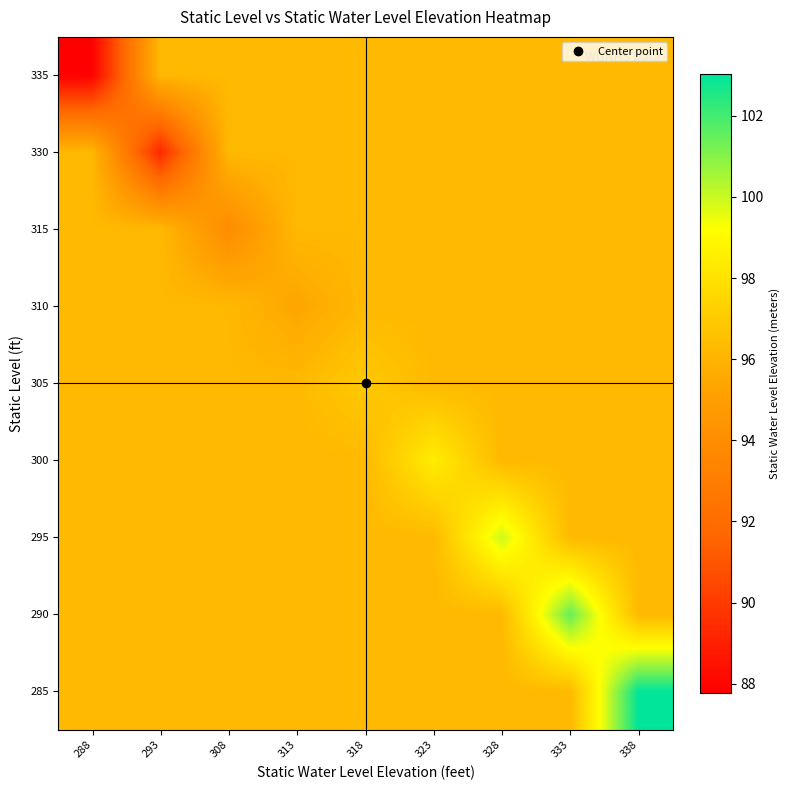

How many series are shown in this chart?

9